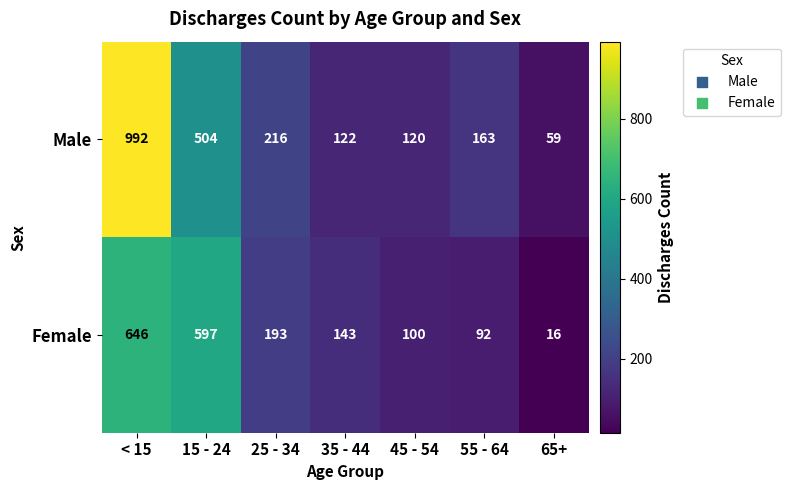

What is the greatest value displayed?

992